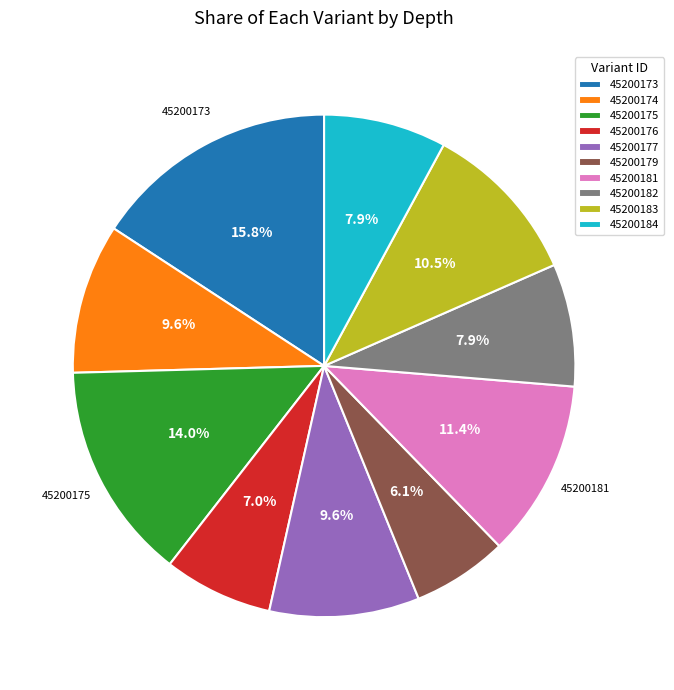

Is it true that 45200177 is 23% of the pie?

False